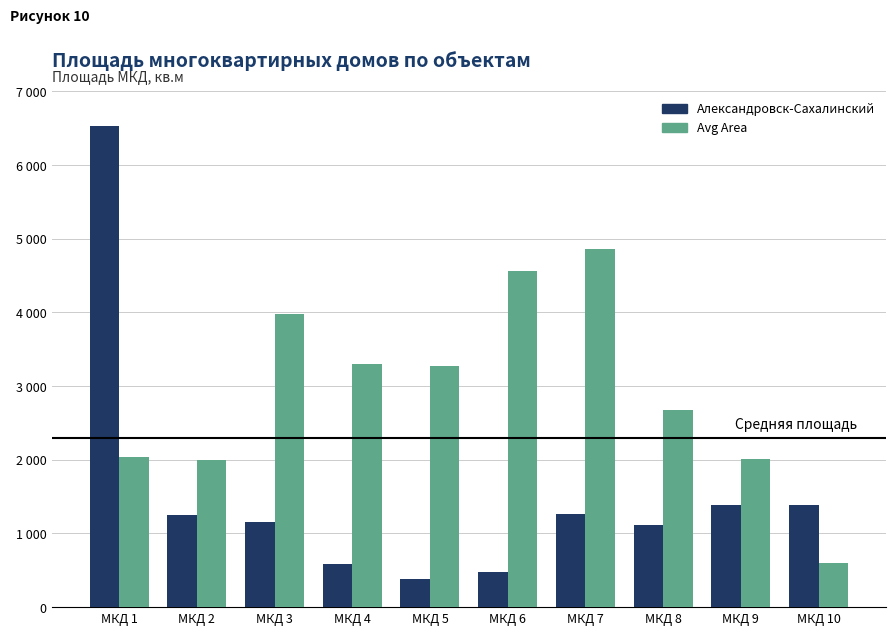

List the series in order of their overall mean, lowest first.

Александровск-Сахалинский, Avg Area